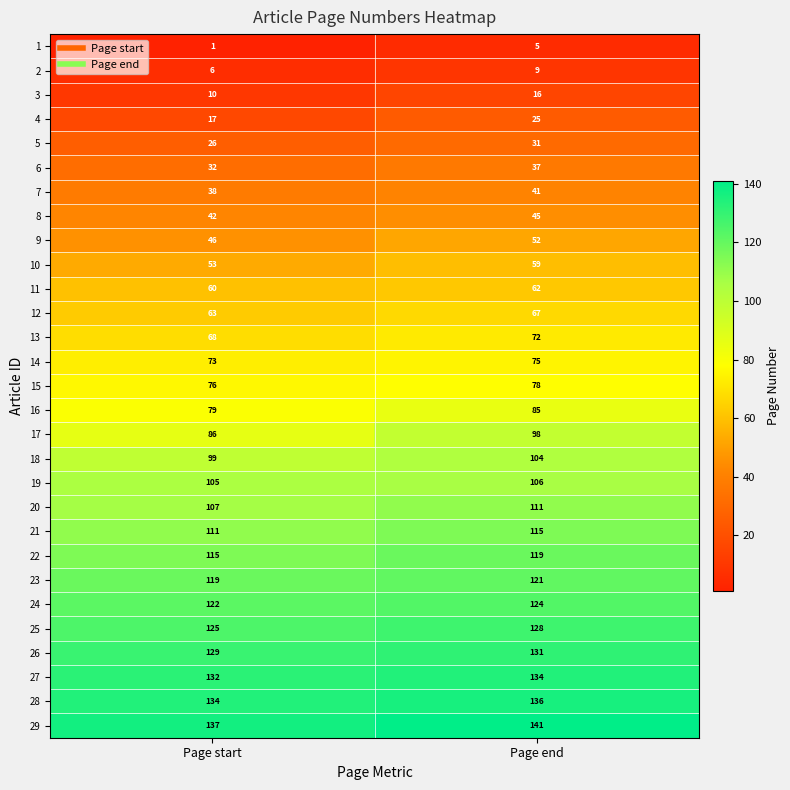

What is the maximum value shown in the chart?

141